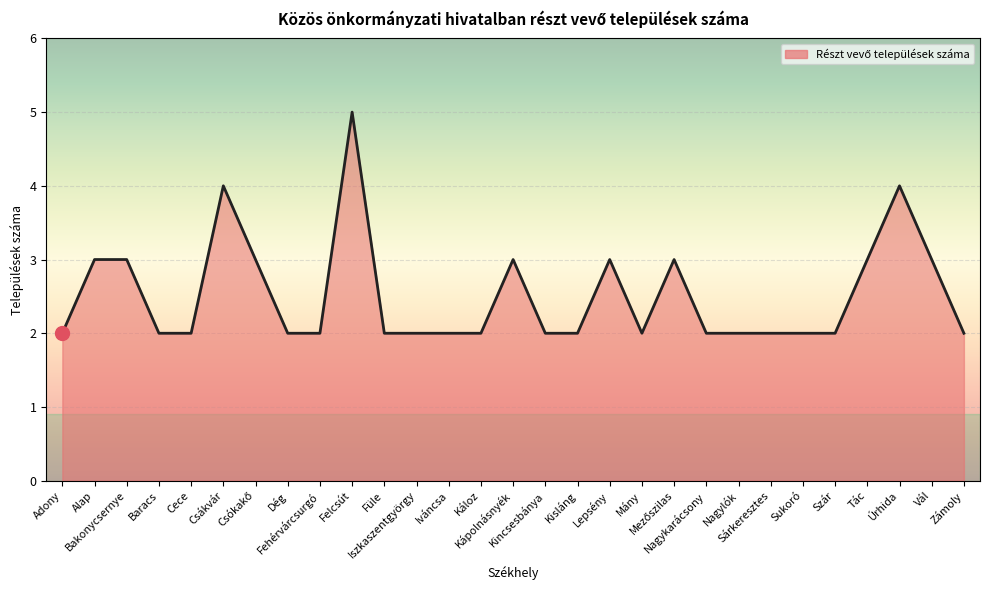

The chart shows a value of 3 at Dég. True or false?

False